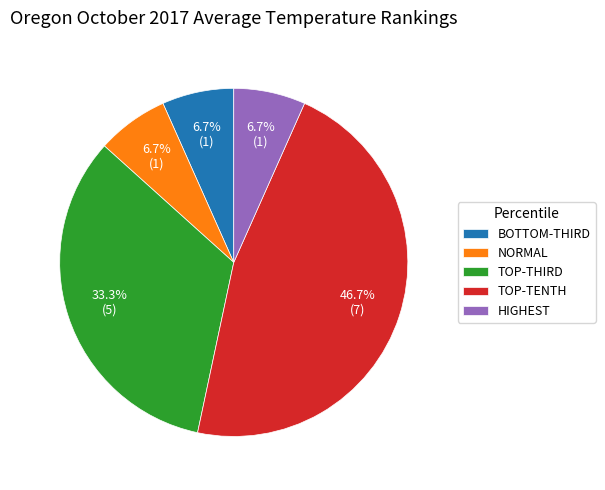

Count the number of slices in the pie.

5